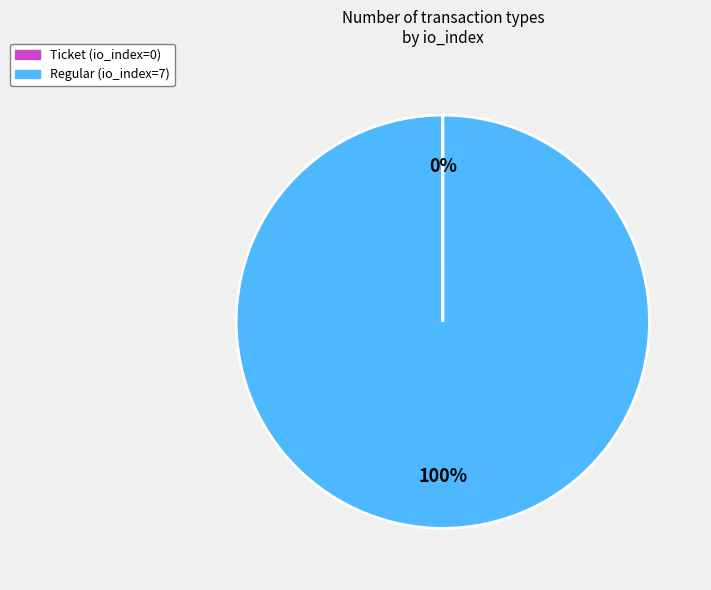

To the nearest percent, what is the average slice percentage?

50%